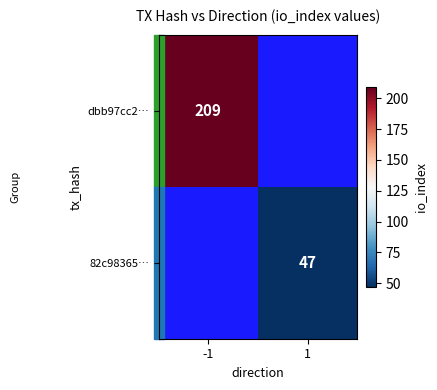

How many data points does each series have?

2